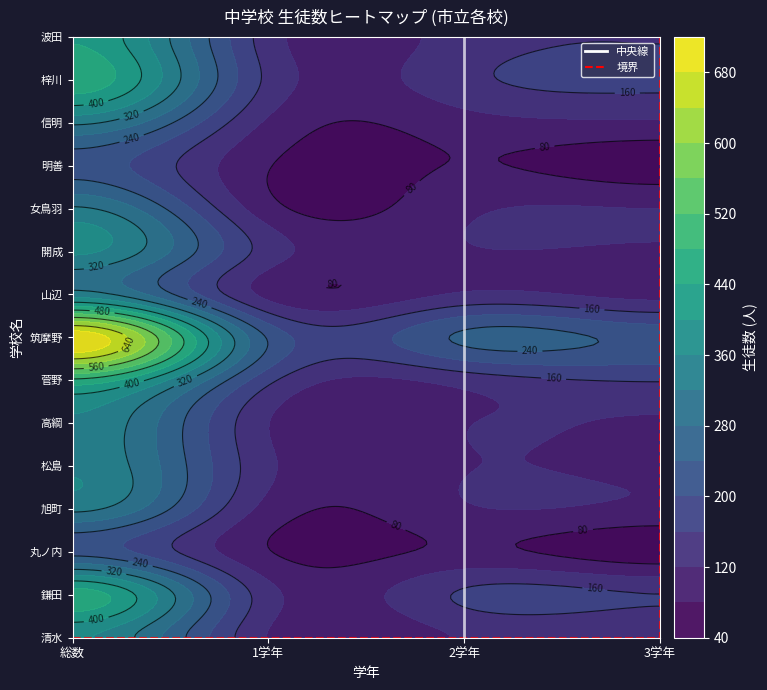

The value of 高綱 at 2学年 is 26. True or false?

False